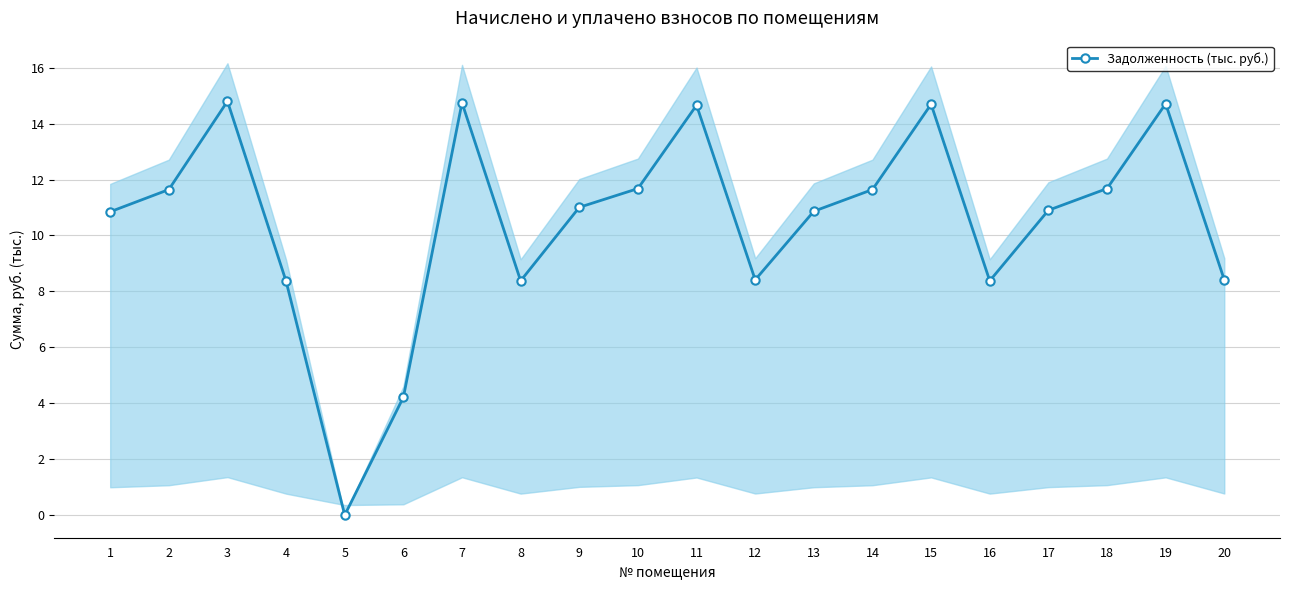

Read the value at 3.

14.8